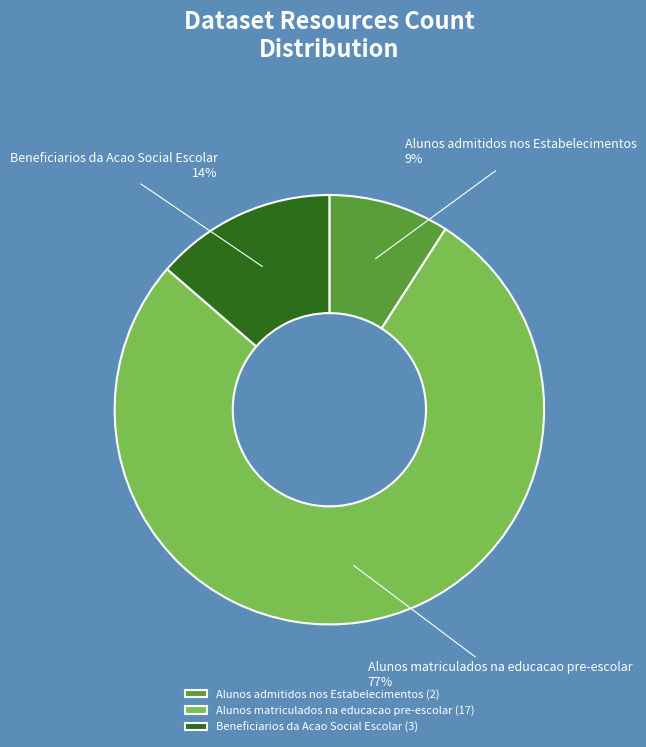

To the nearest percent, what is the average slice percentage?

33%